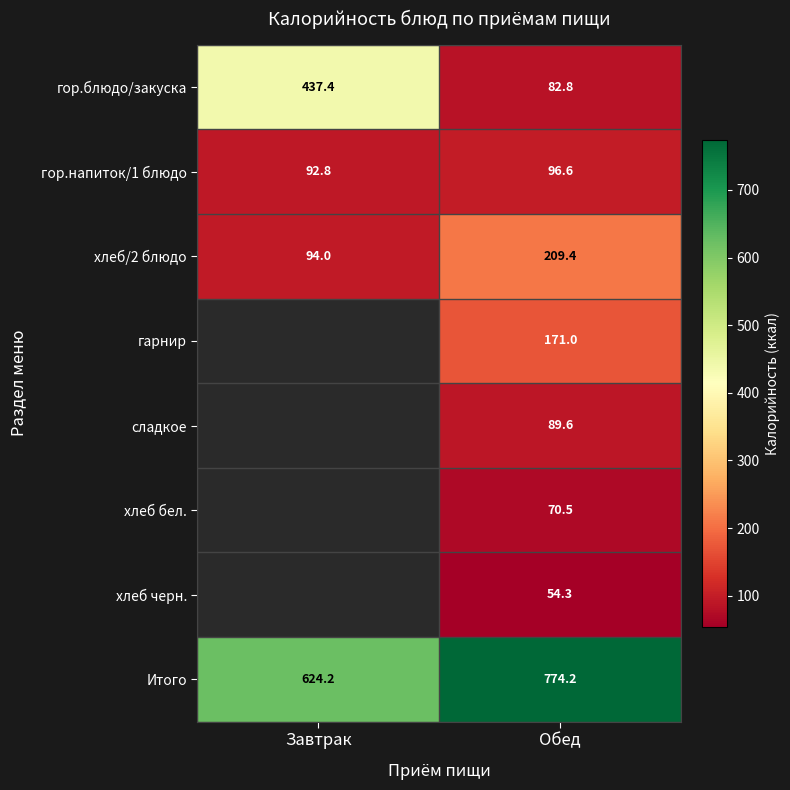

The value of гарнир at Обед is 171.0. True or false?

True